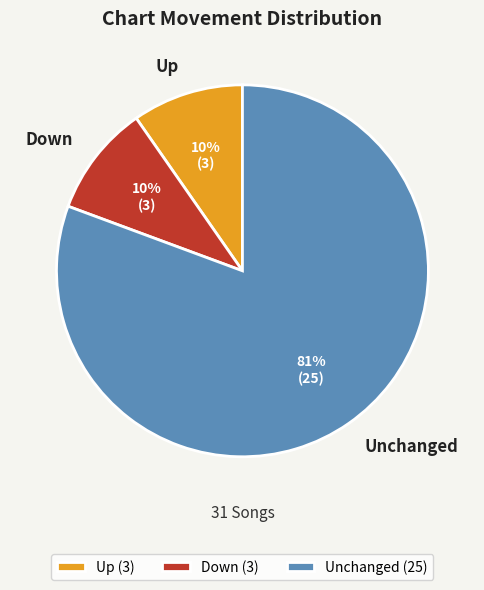

To the nearest percent, what is the average slice percentage?

33%